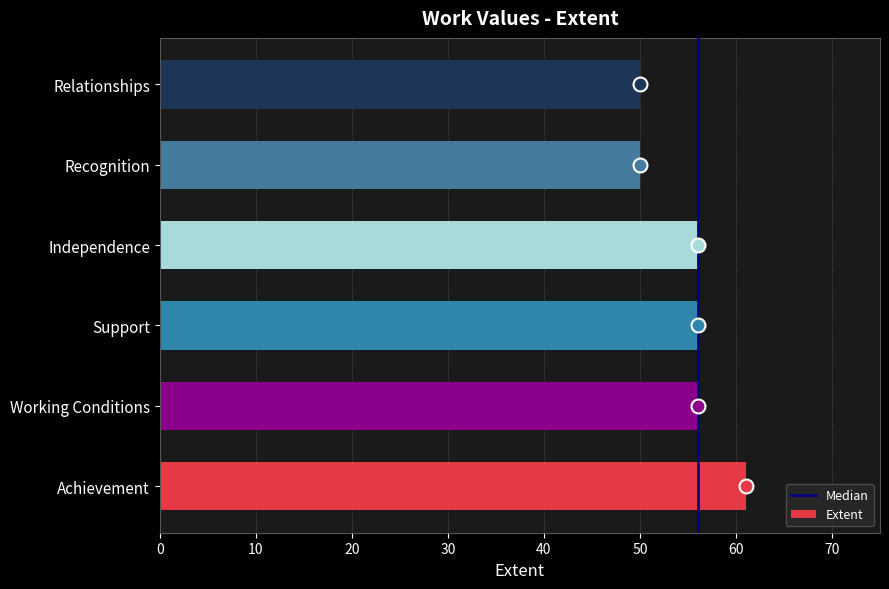

The chart shows a value of 56 at Independence. True or false?

True